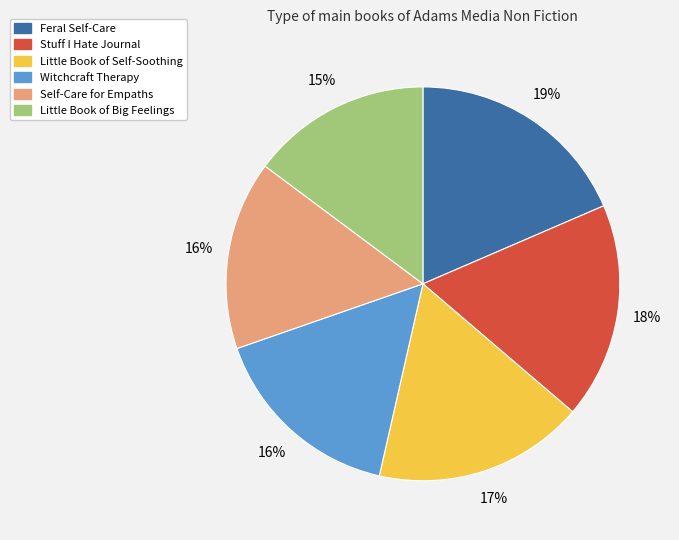

True or false: Little Book of Self-Soothing accounts for 17% of the total.

True